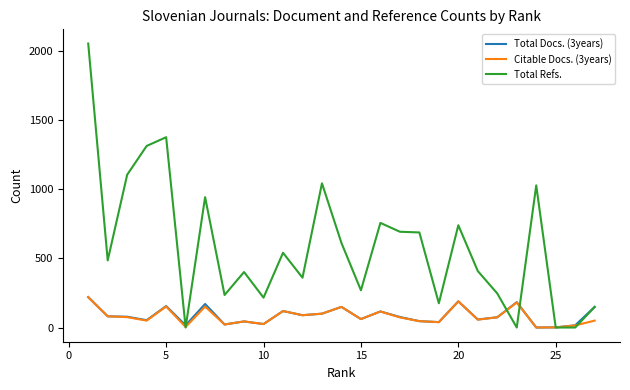

Which series has the largest range (max minus min)?

Total Refs.